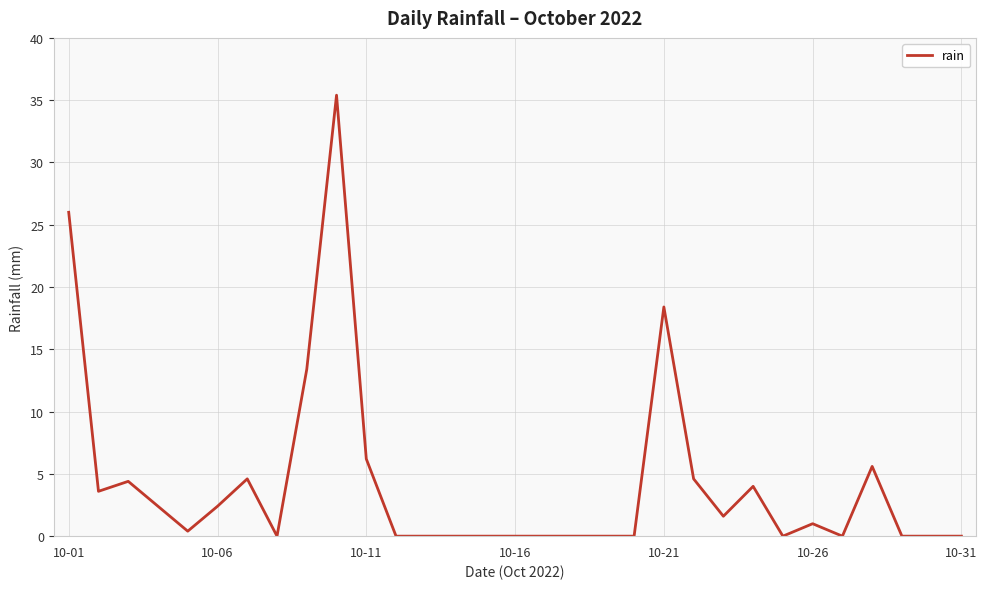

What is the greatest value displayed?

35.4